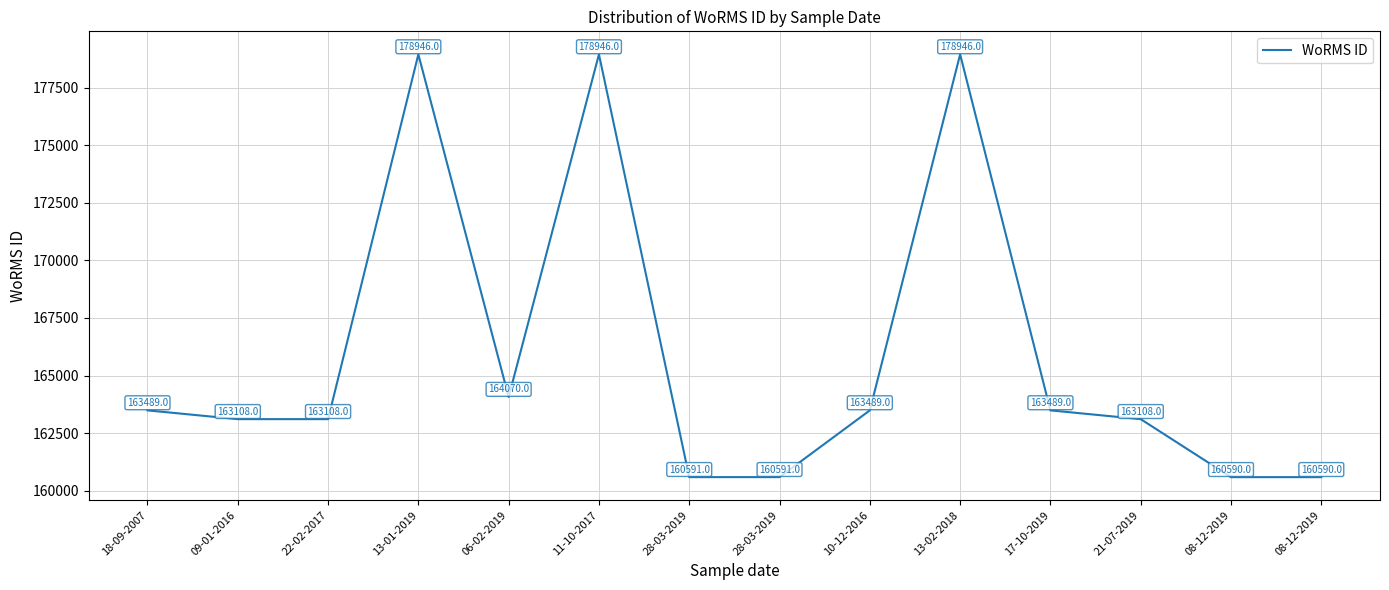

How many lines are shown in the chart?

1